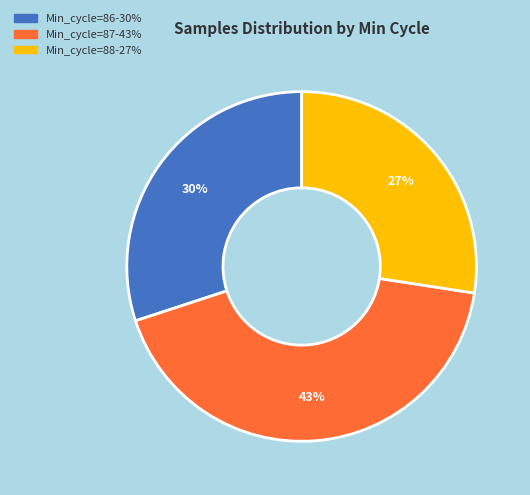

Is there any slice that represents more than half of the pie?

No